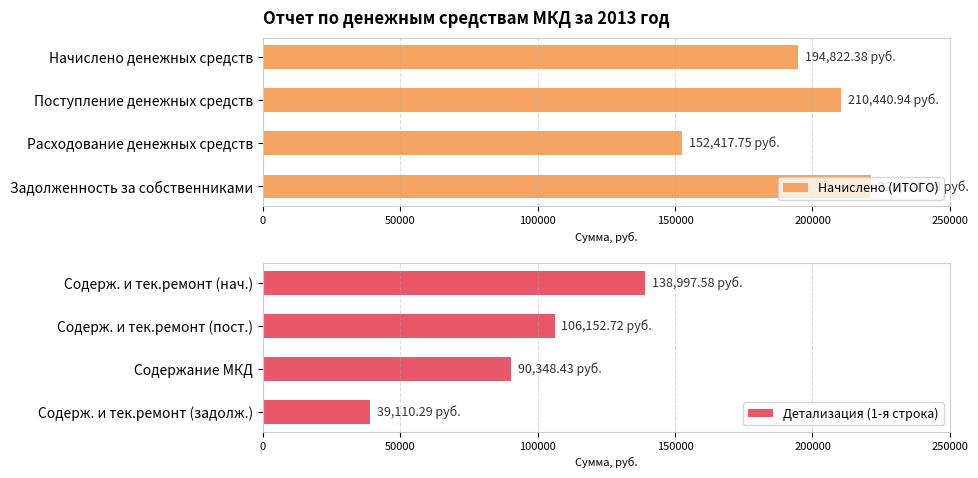

What is the minimum value for Детализация (1-я строка)?

39110.3